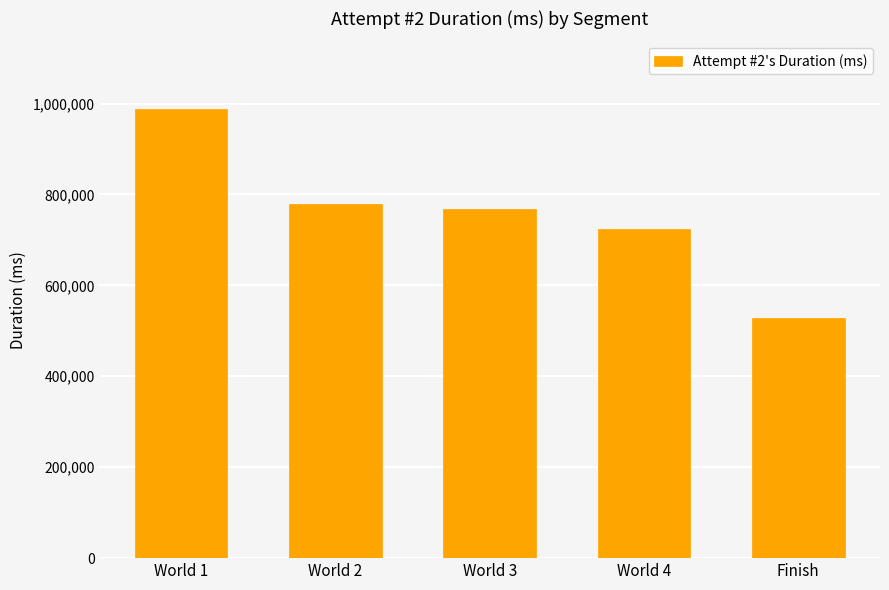

What is the value of the 4th bar from the left?

724745